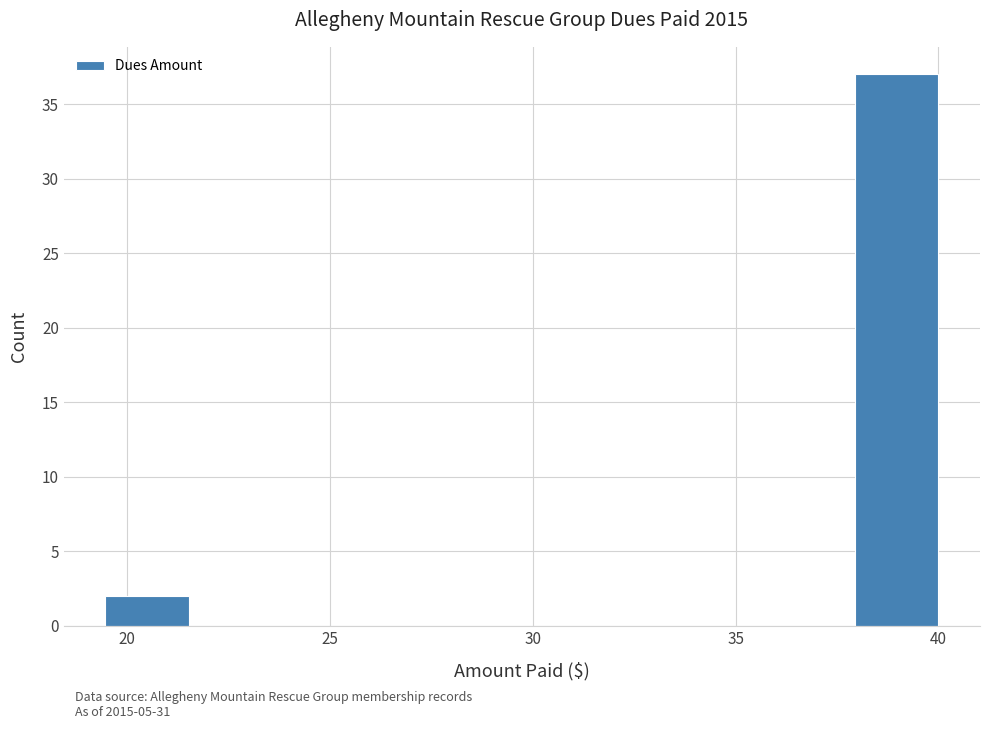

Reading left to right, list every bar in this chart as the range it spans on the x-axis followed by its height. Neither the bar edges nor the heights are printed on the chart, so give them approximately, as read against the axes.

19.5 to 21.5: 2
21.5 to 23.5: 0
23.5 to 25.5: 0
25.5 to 27.5: 0
27.5 to 29.5: 0
29.5 to 32.0: 0
32.0 to 34.0: 0
34.0 to 36.0: 0
36.0 to 38.0: 0
38.0 to 40.0: 37